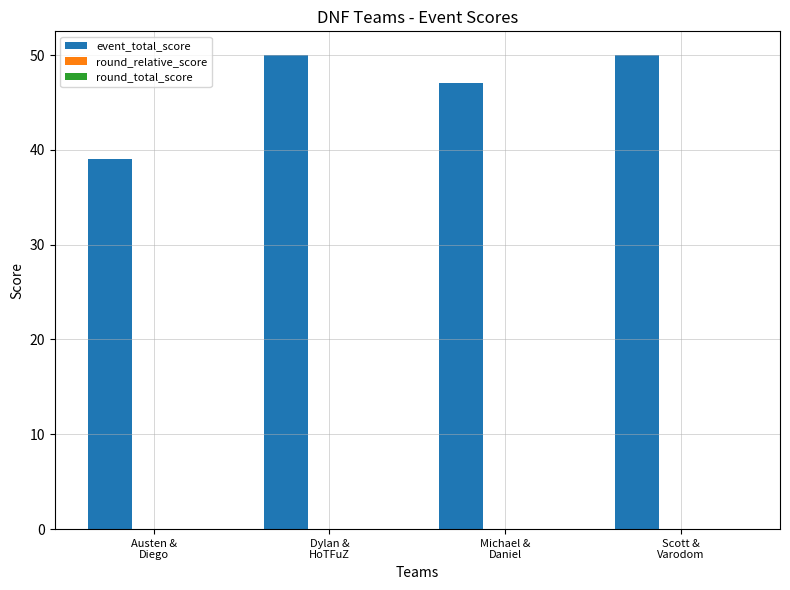

What is the maximum value shown in the chart?

50